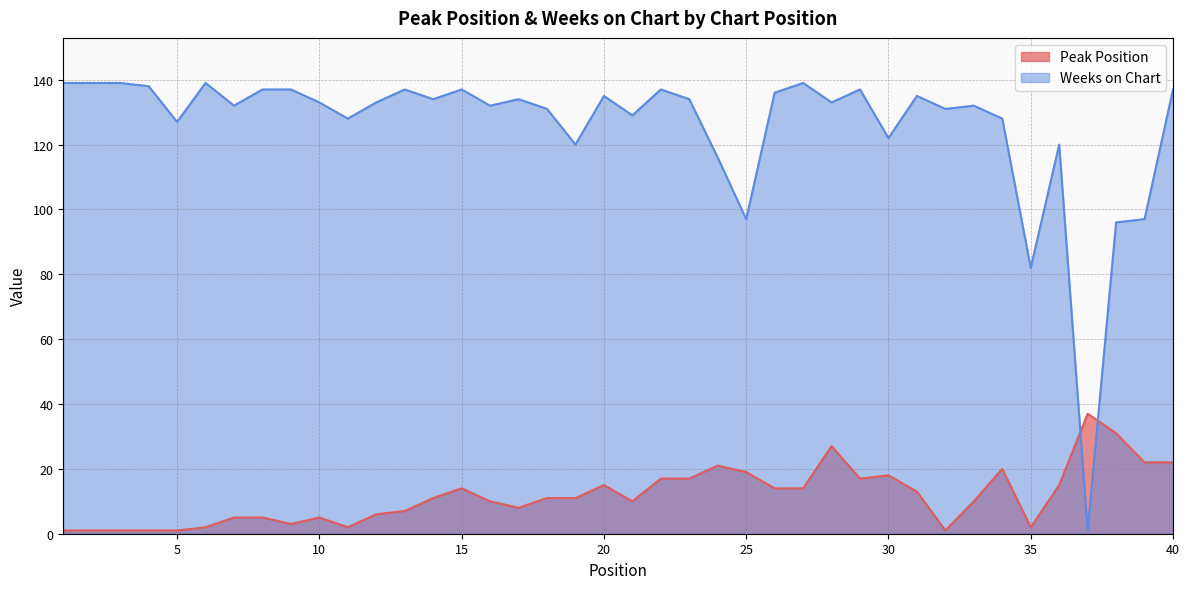

Is it true that Weeks on Chart equals 44 at 21?

False